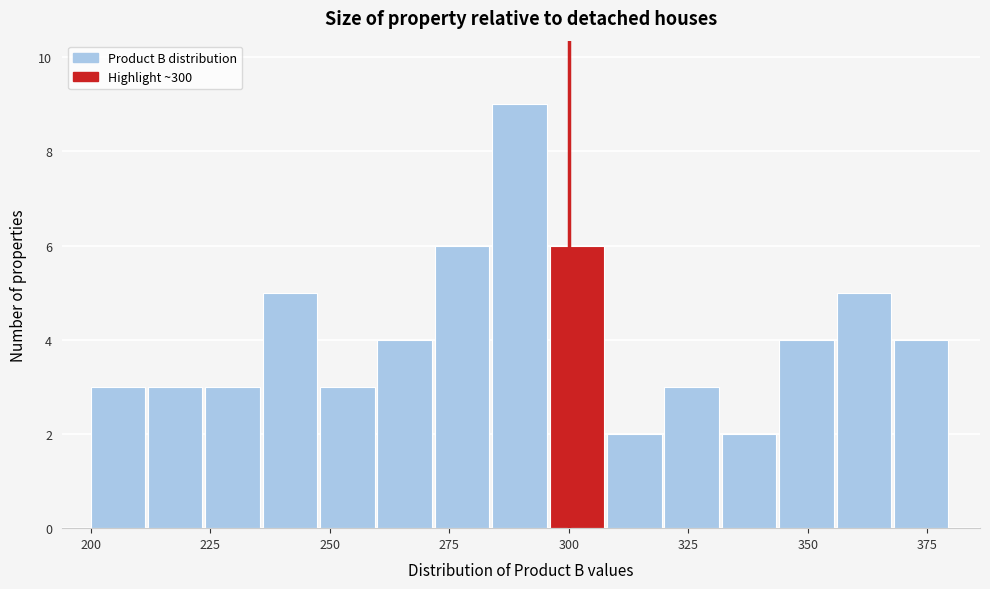

Around what value on the x-axis is the tallest bar? Give the approximate position of its centre, as read against the axis.

290